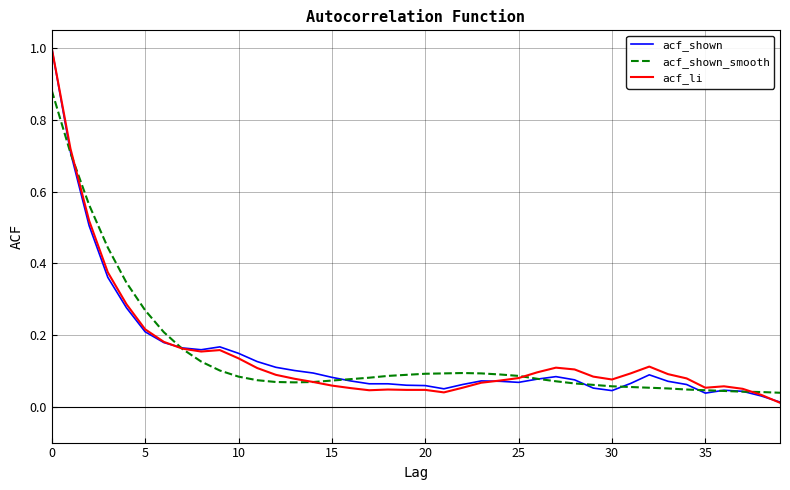

How many lines are shown in the chart?

3